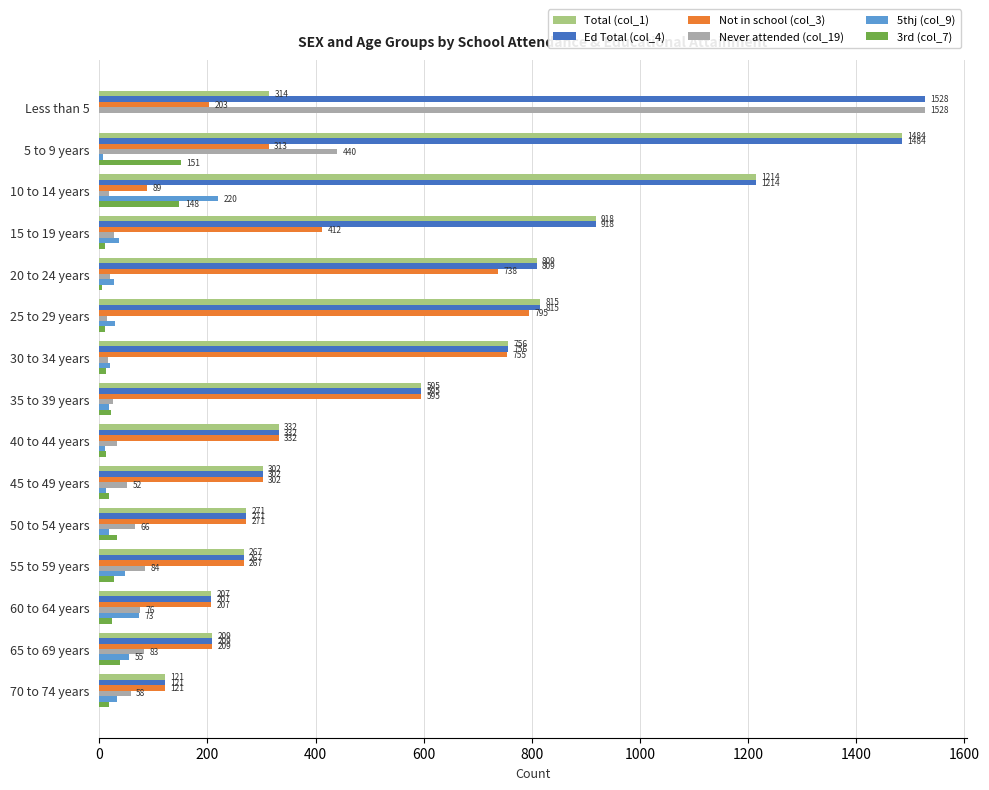

What is the sum of all Ed Total (col_4) values?

9828